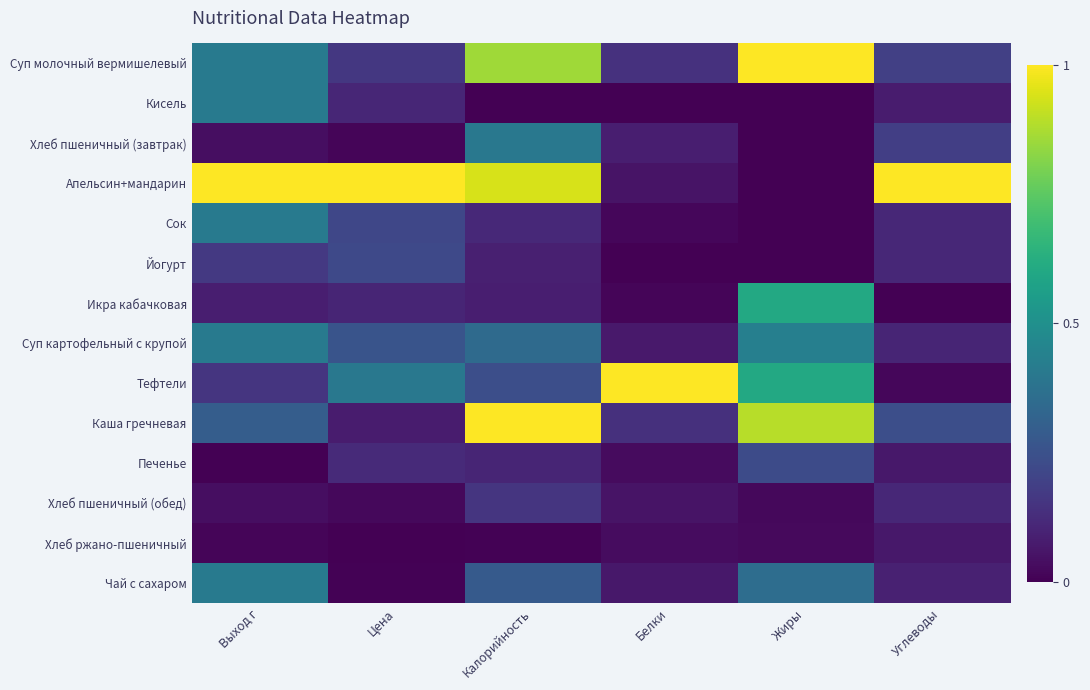

Which category has the highest value across all series?

Жиры